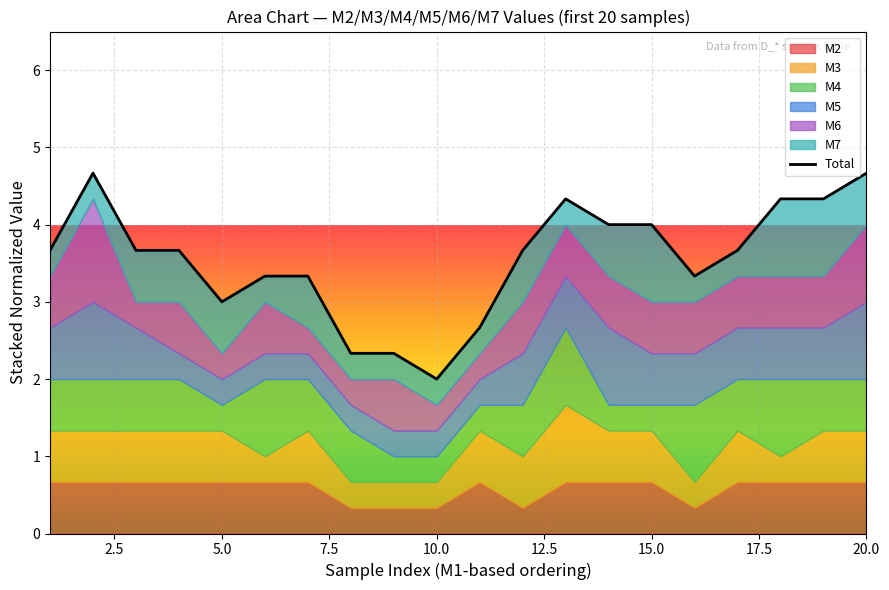

How many interior local peaks (higher than both neighbors) does the data have?

3